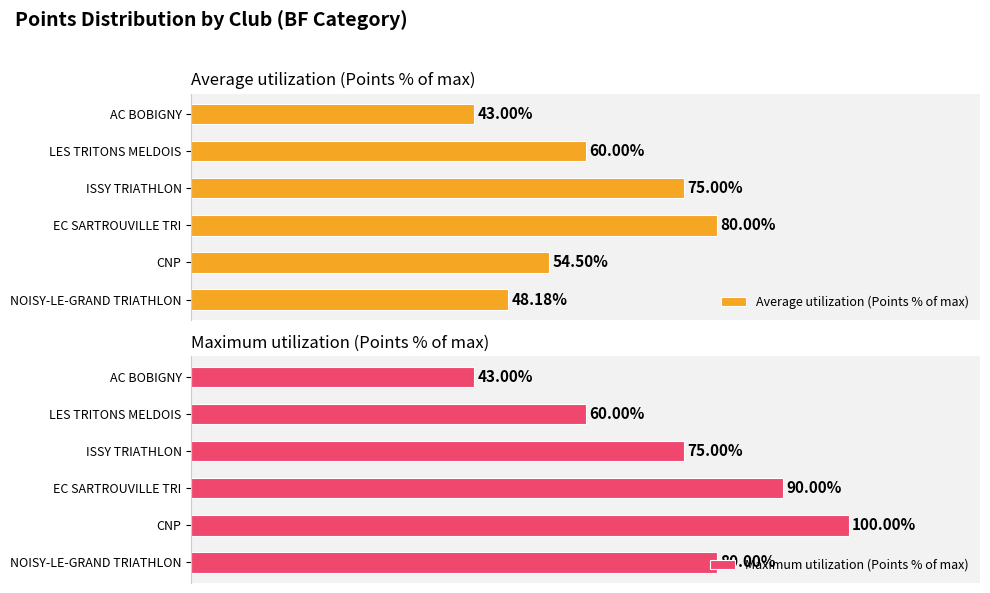

Which category has the highest value in the Average utilization (Points % of max) series?

EC SARTROUVILLE TRI